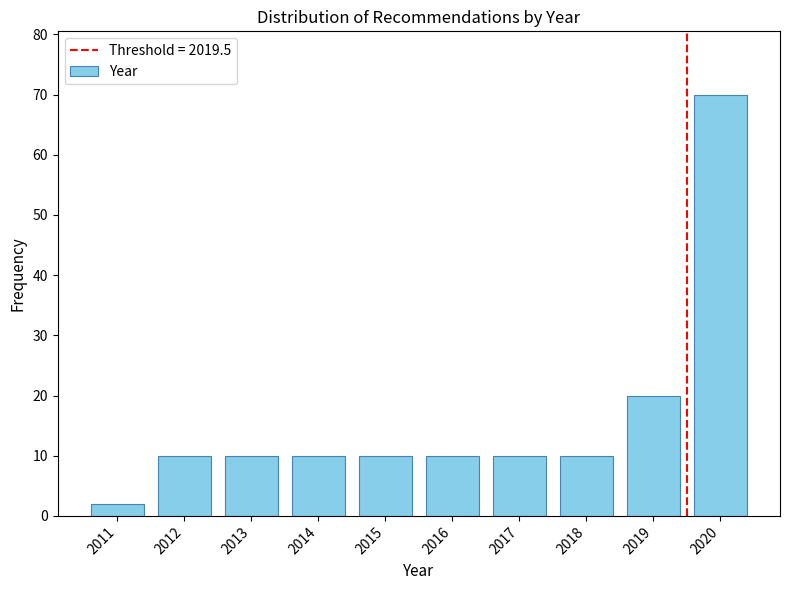

How tall is the bar that spans 2011.5 to 2012.5 on the x-axis? The values are not printed on the chart, so give them approximately, as read against the axis.

10